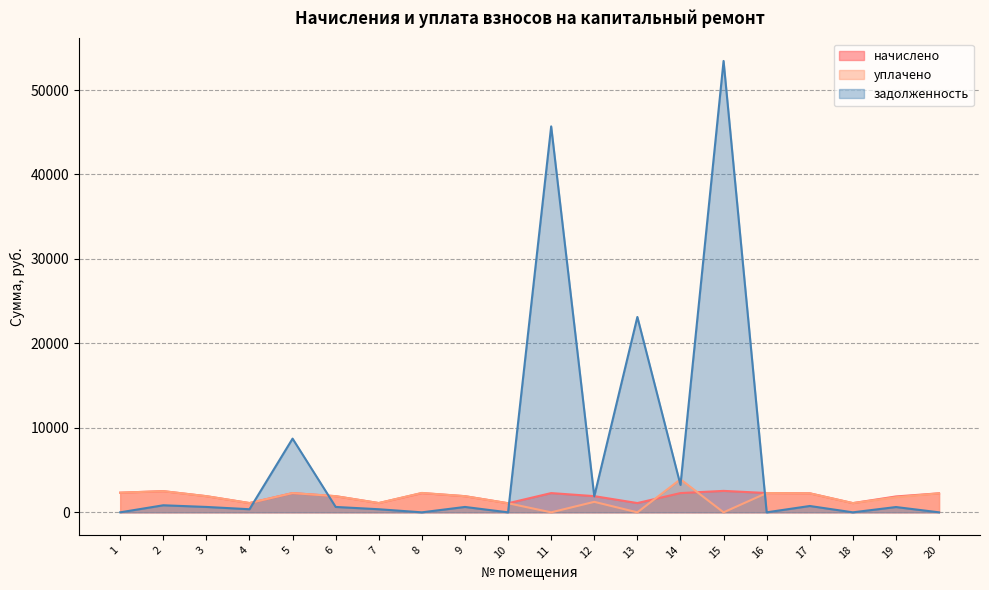

Reading left to right, list all the values displayed in this chart.

начислено: 2326.5	2507.2	1913.5	1098.7	2278.6	1913.5	1098.7	2278.6	1913.5	1076.6	2278.6	1917.2	1098.7	2278.6	2540.3	2285.9	2252.8	1091.3	1880.4	2252.8
уплачено: 2326.5	2507.2	1913.5	1098.7	2278.6	1913.5	1098.7	2299.7	1913.5	1076.6	0.0	1241.9	0.0	3911.8	0.0	2285.9	2252.8	1091.3	1788.1	2252.8
задолженность: 0.0	835.7	637.9	366.2	8728.0	637.9	366.2	0.0	637.9	0.0	45697.8	1895.3	23131.3	3244.1	53443.5	0.0	750.9	0.0	626.8	0.0